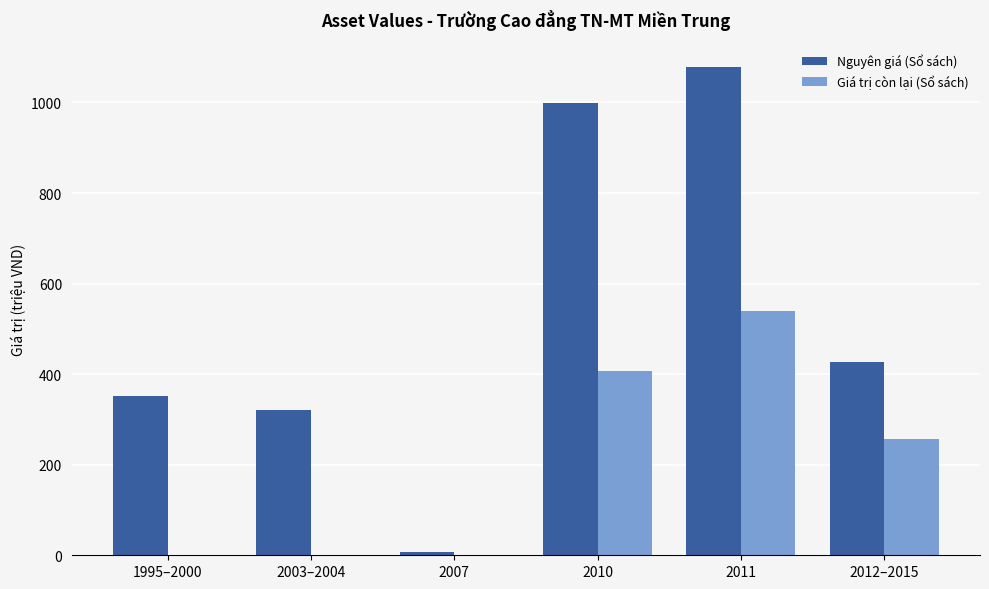

Which series changed the most between 2007 and 2010?

Nguyên giá (Sổ sách)